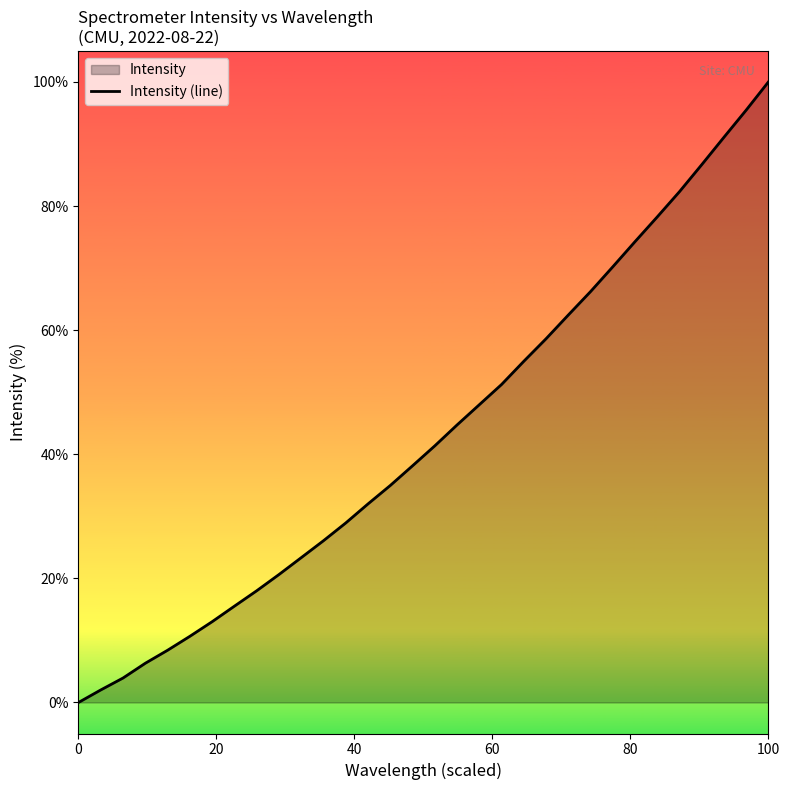

Reading right to left, extract all data points from this chart.

100.0	95.5	91.1	86.7	82.3	78.3	74.3	70.2	66.2	62.4	58.6	55.0	51.2	48.0	44.7	41.4	38.1	35.0	32.0	28.9	26.1	23.3	20.6	18.0	15.5	13.0	10.7	8.4	6.3	3.9	2.0	0.0